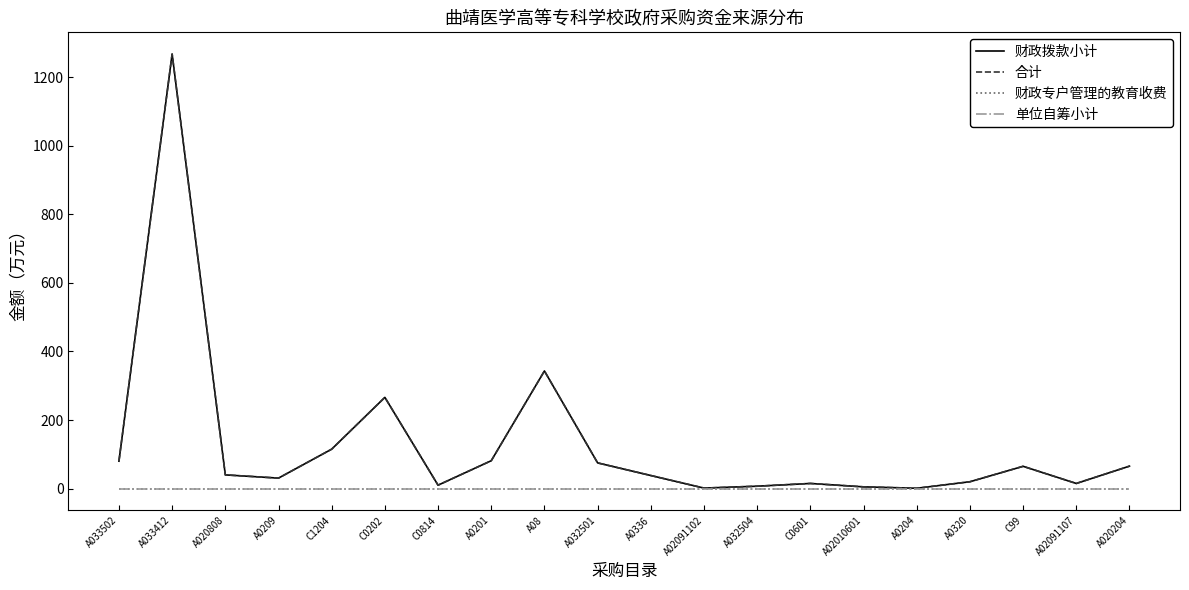

At which label does 合计 first exceed 40?

A033502